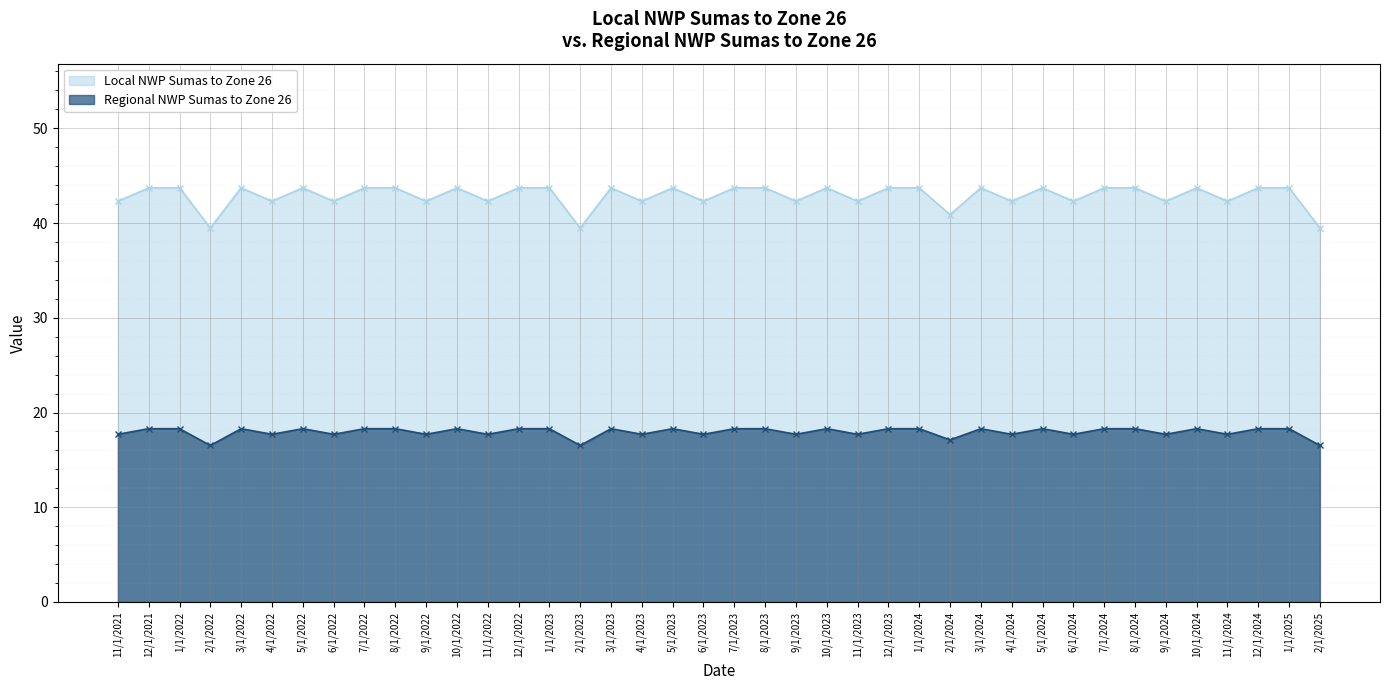

Which series changed the most between 1/1/2022 and 10/1/2024?

Local NWP Sumas to Zone 26